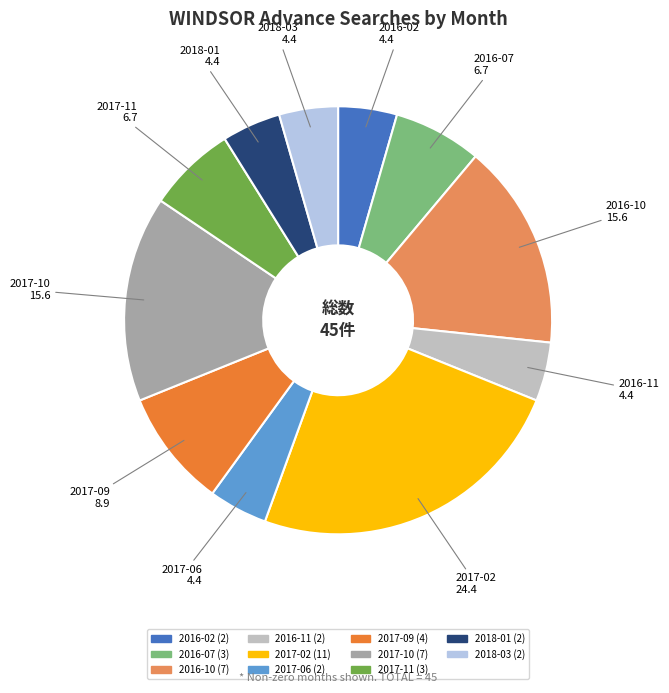

What is the ratio of the value at 2017-11 to the value at 2016-10?

0.4